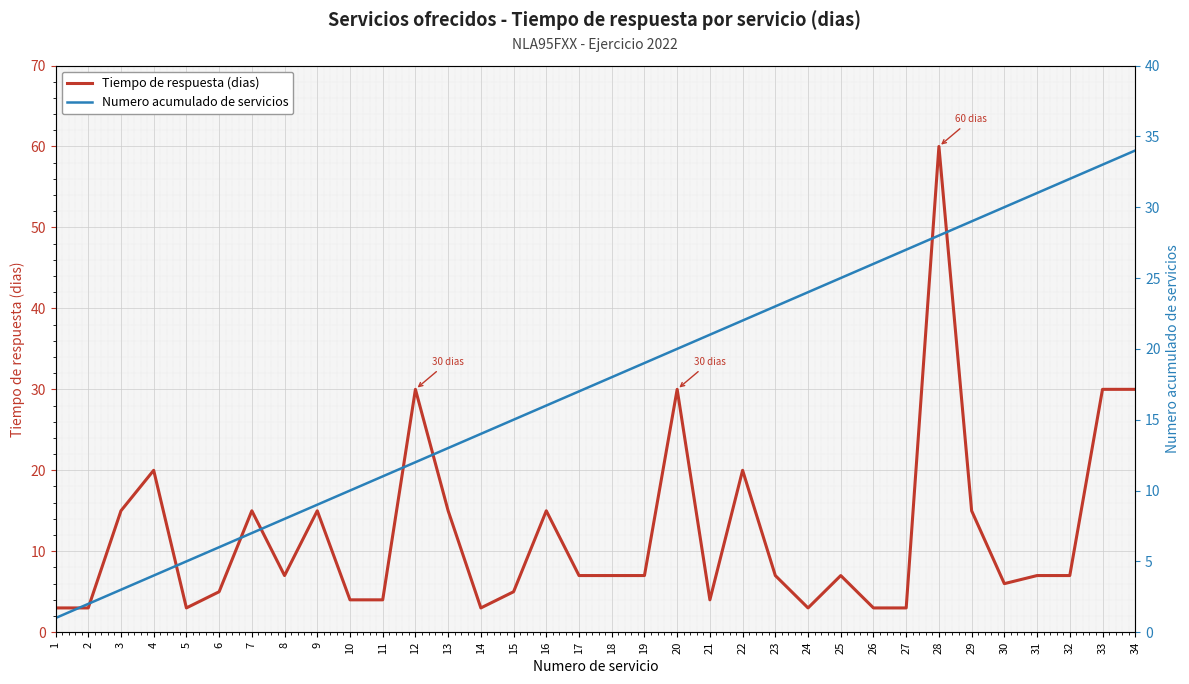

What value does the Numero acumulado de servicios series have at 10?

10